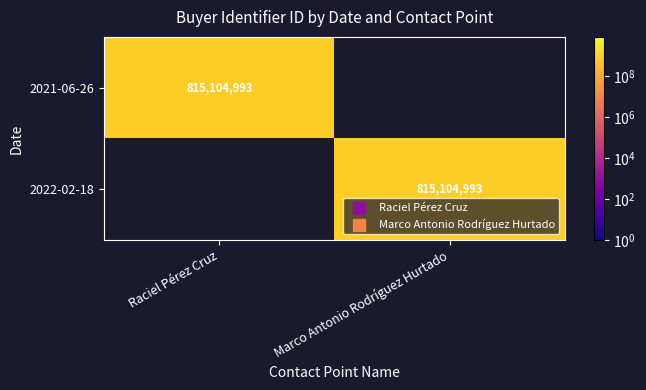

The value of 2022-02-18 at Marco Antonio Rodríguez Hurtado is 815104993. True or false?

True